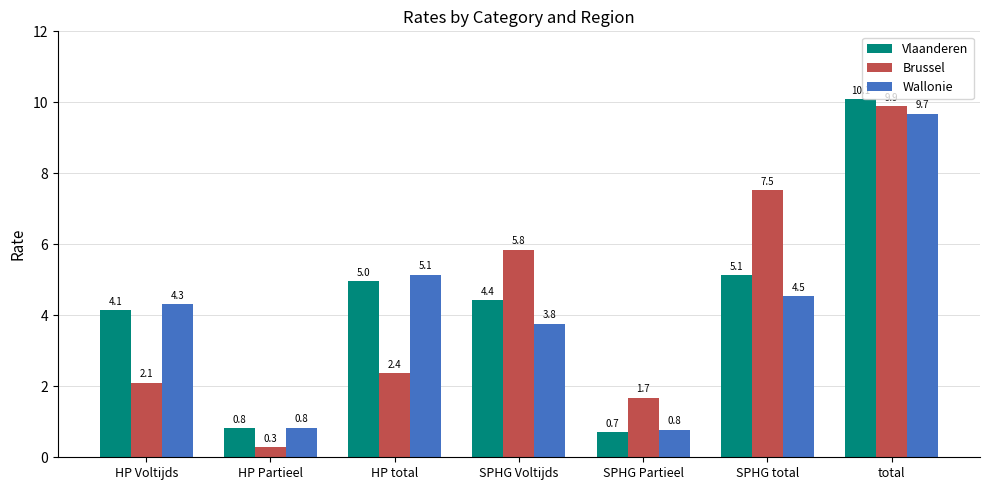

What is the total value across all series at total?

29.6